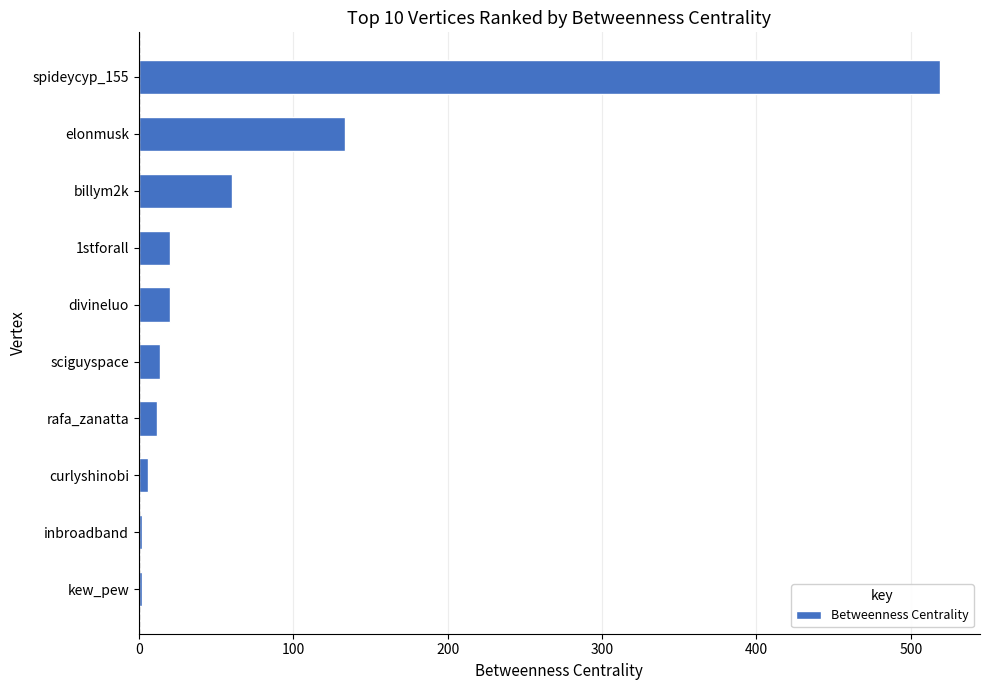

What is the difference between the second highest and minimum values?

131.8